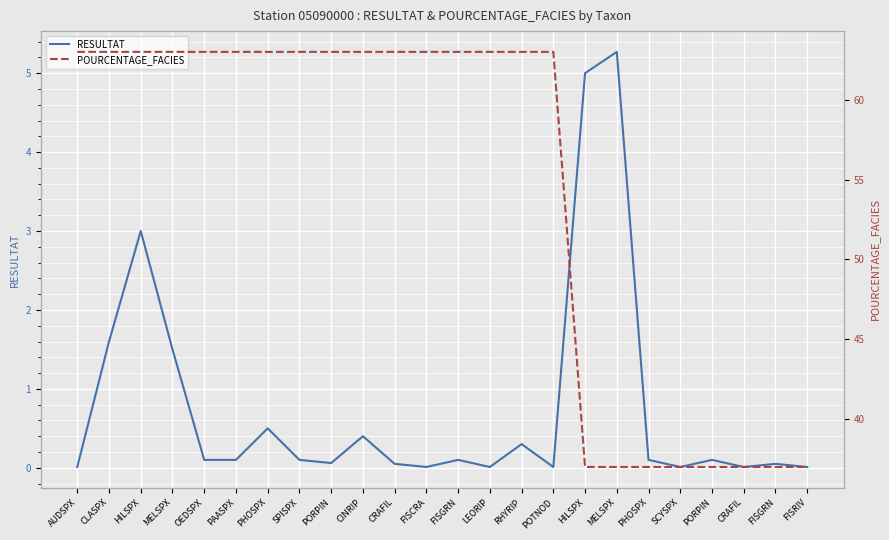

Reading left to right, transcribe all the data shown in this chart.

RESULTAT: AUDSPX=0.0	CLASPX=1.6	HILSPX=3.0	MELSPX=1.5	OEDSPX=0.1	PAASPX=0.1	PHOSPX=0.5	SPISPX=0.1	PORPIN=0.1	CINRIP=0.4	CRAFIL=0.1	FISCRA=0.0	FISGRN=0.1	LEORIP=0.0	RHYRIP=0.3	POTNOD=0.0	HILSPX=5.0	MELSPX=5.3	PHOSPX=0.1	SCYSPX=0.0	PORPIN=0.1	CRAFIL=0.0	FISGRN=0.1	FISRIV=0.0
POURCENTAGE_FACIES: AUDSPX=63.0	CLASPX=63.0	HILSPX=63.0	MELSPX=63.0	OEDSPX=63.0	PAASPX=63.0	PHOSPX=63.0	SPISPX=63.0	PORPIN=63.0	CINRIP=63.0	CRAFIL=63.0	FISCRA=63.0	FISGRN=63.0	LEORIP=63.0	RHYRIP=63.0	POTNOD=63.0	HILSPX=37.0	MELSPX=37.0	PHOSPX=37.0	SCYSPX=37.0	PORPIN=37.0	CRAFIL=37.0	FISGRN=37.0	FISRIV=37.0